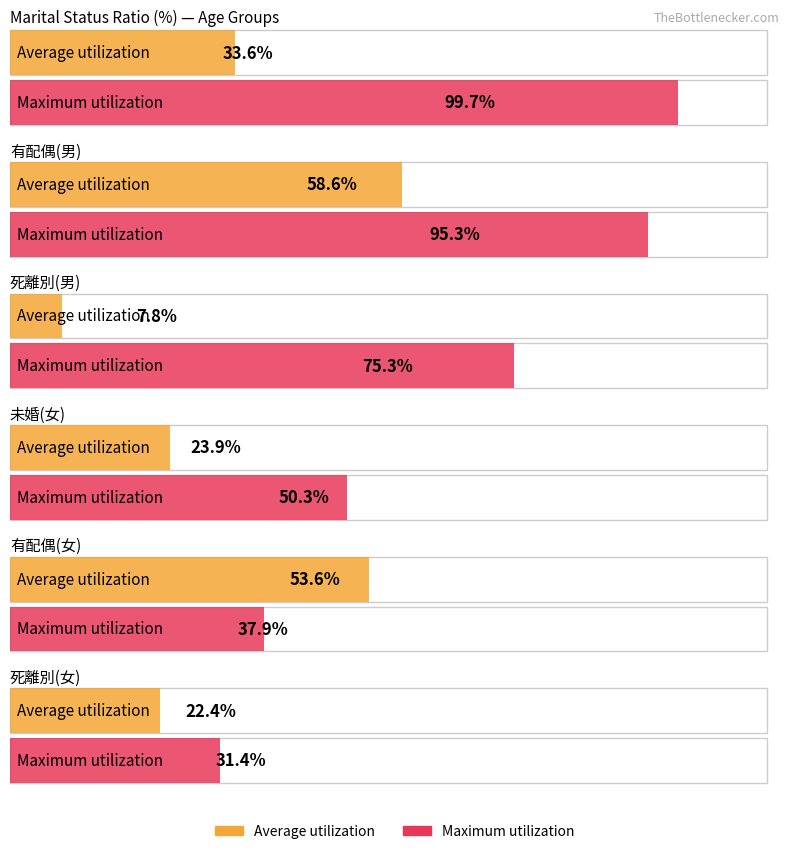

Reading right to left, extract all data points from this chart.

Average utilization: 死離別(女)=22.4	有配偶(女)=53.6	未婚(女)=23.9	死離別(男)=7.8	有配偶(男)=58.6	未婚(男)=33.6
Maximum utilization: 死離別(女)=31.4	有配偶(女)=37.9	未婚(女)=50.3	死離別(男)=75.3	有配偶(男)=95.3	未婚(男)=99.7